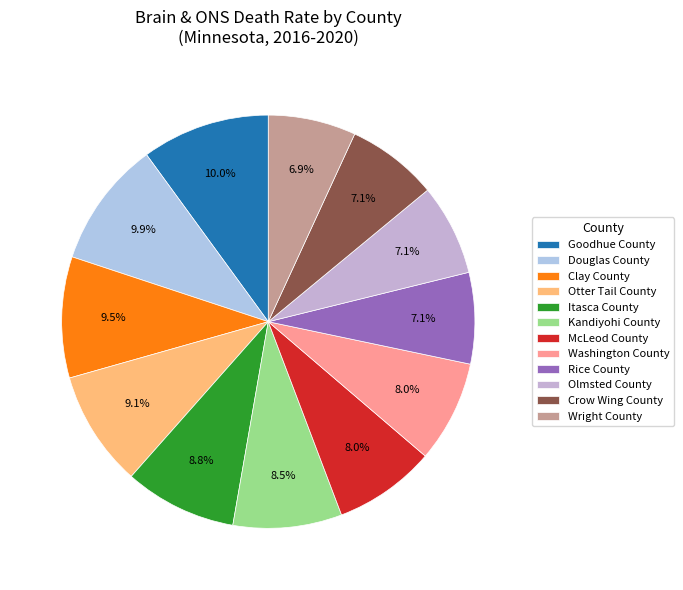

To the nearest percent, what percentage of the pie is Olmsted County?

7%